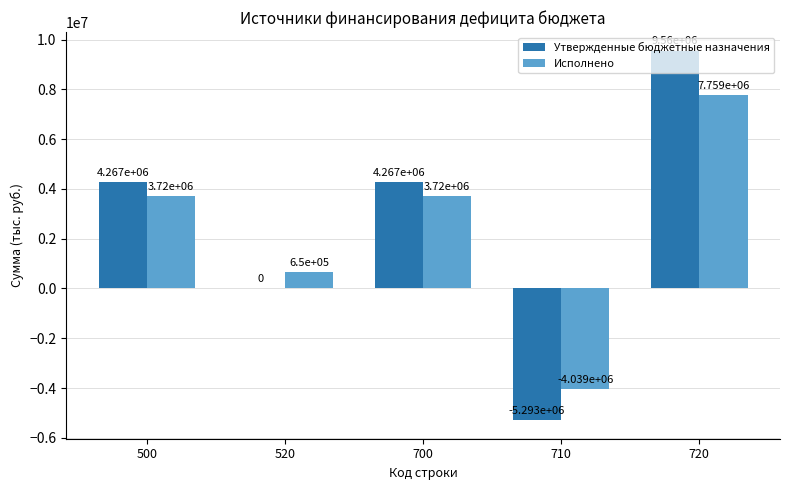

What is the average value of the Исполнено series?

2361850.7